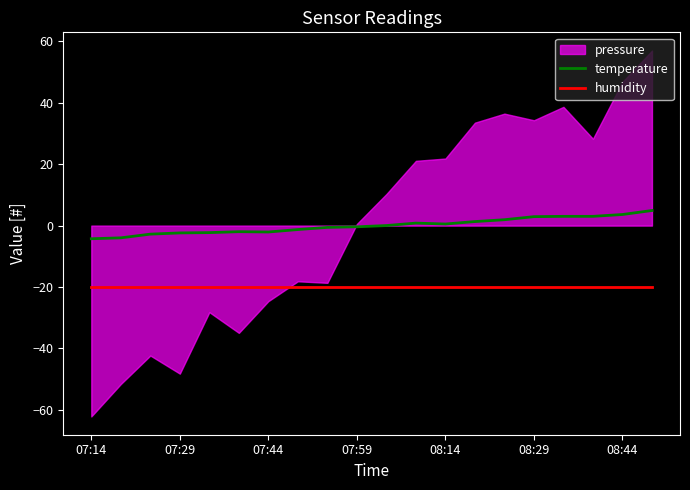

Is the value of temperature at 7 greater than the value of humidity at 8?

Yes